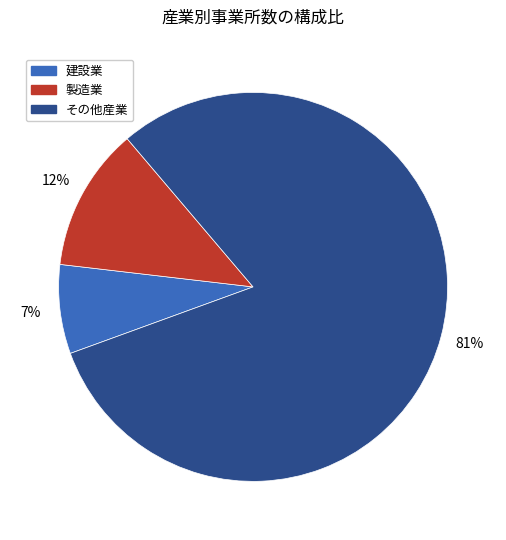

How many slices are in this pie chart?

3